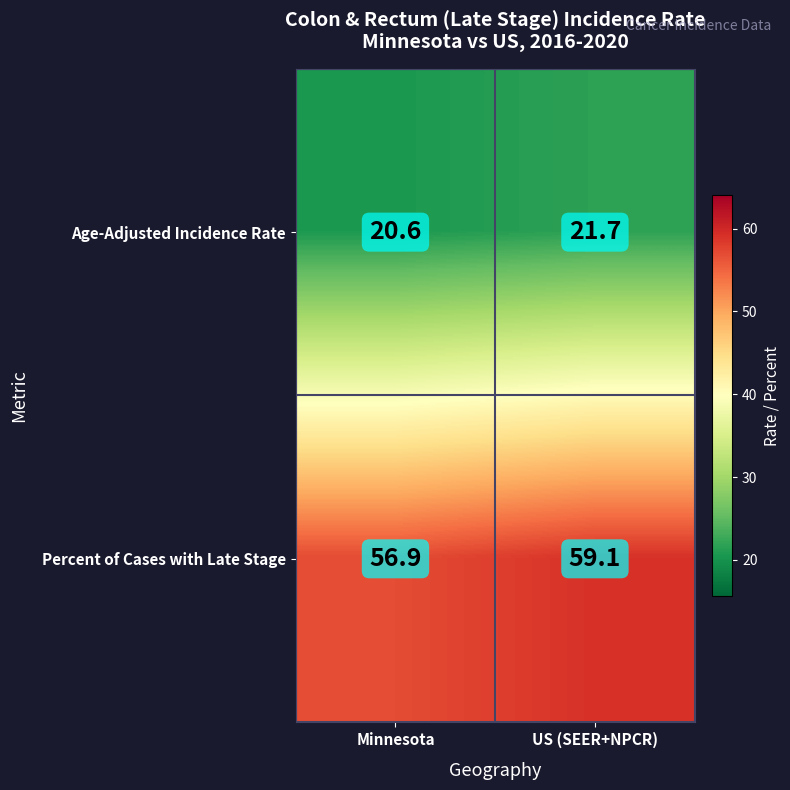

What is the spread (max minus min) of values at US (SEER+NPCR)?

37.4